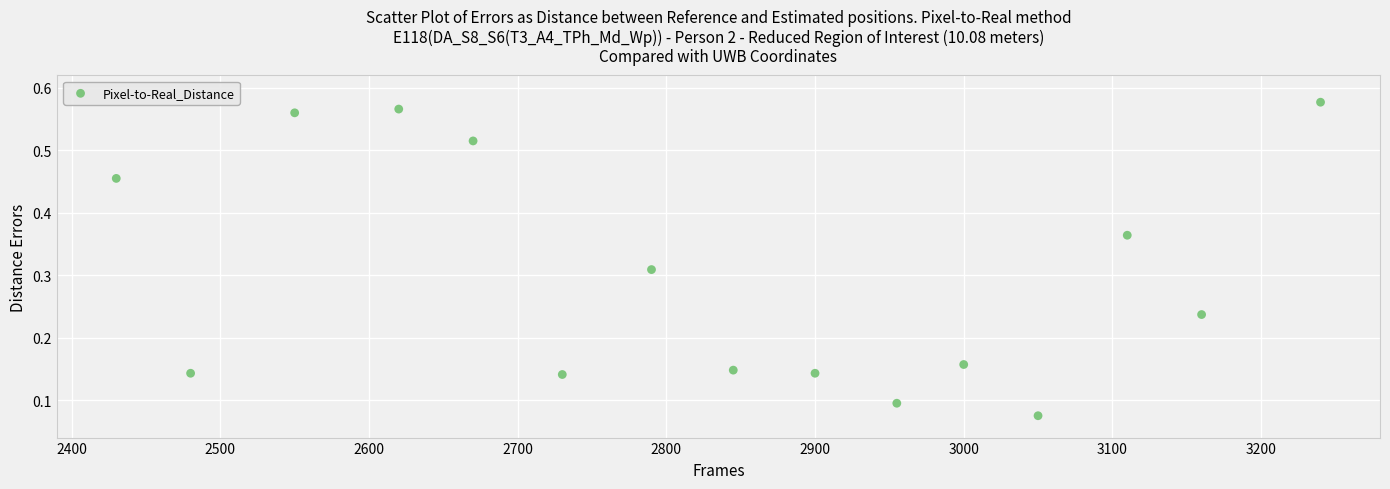

What is the range of X values (max minus min)?

810.0